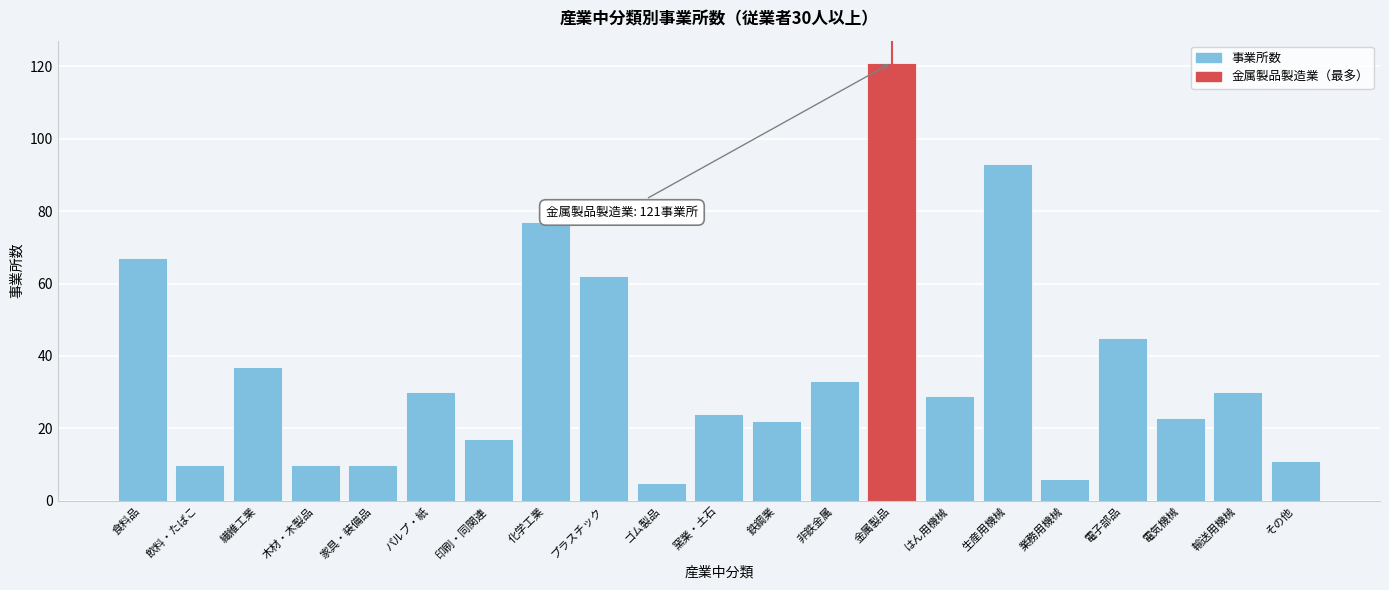

Reading left to right, what are all the values shown in this chart?

67	10	37	10	10	30	17	77	62	5	24	22	33	121	29	93	6	45	23	30	11